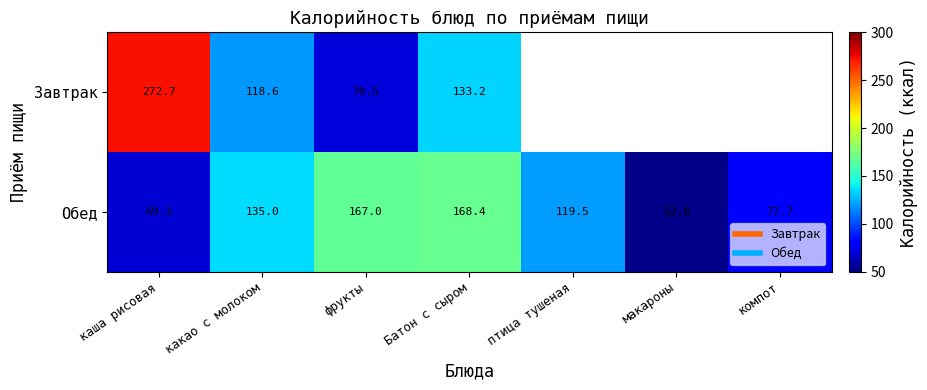

Where is Завтрак nearest to the value 171?

Батон с сыром